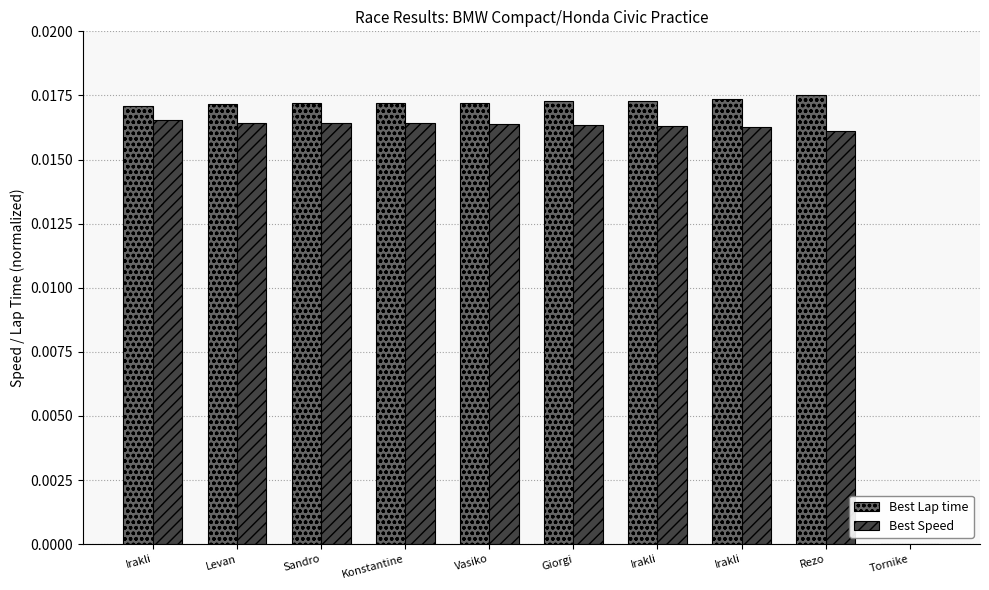

Which category has the lowest value across all series?

Tornike